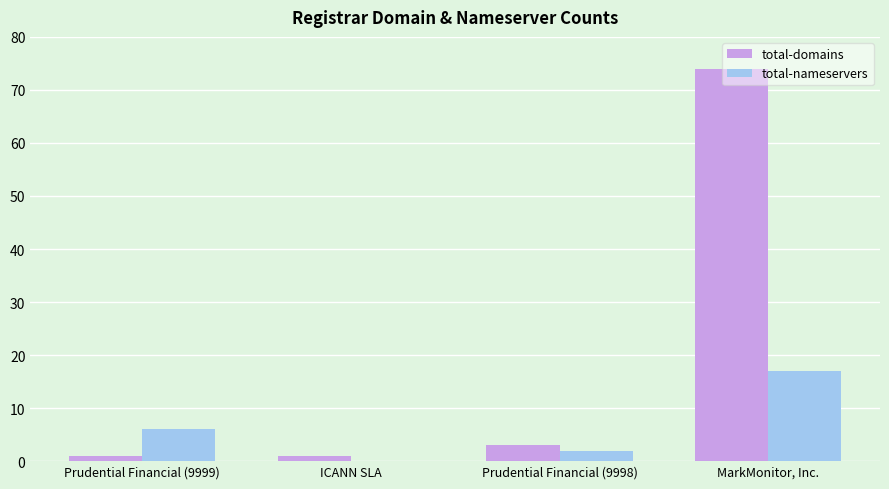

How many series are shown in this chart?

2